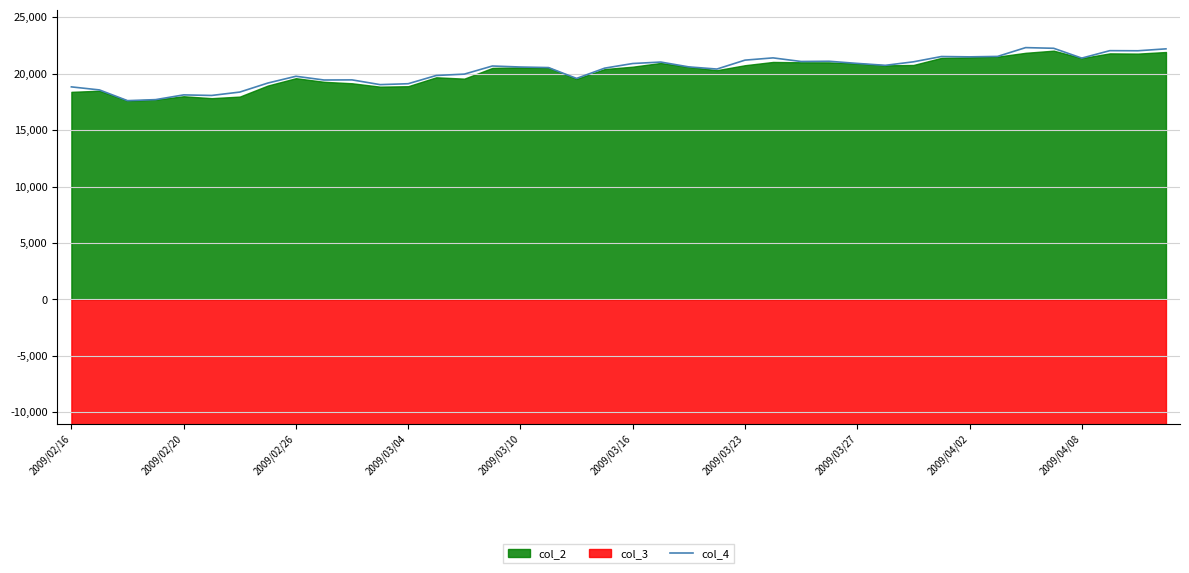

Reading left to right, list all the values displayed in this chart.

18830	18560	17610	17700	18120	18070	18370	19170	19770	19440	19450	19030	19110	19840	19960	20680	20590	20540	19580	20490	20900	21030	20600	20410	21200	21400	21080	21100	20910	20740	21050	21520	21490	21530	22310	22250	21380	22040	22030	22200